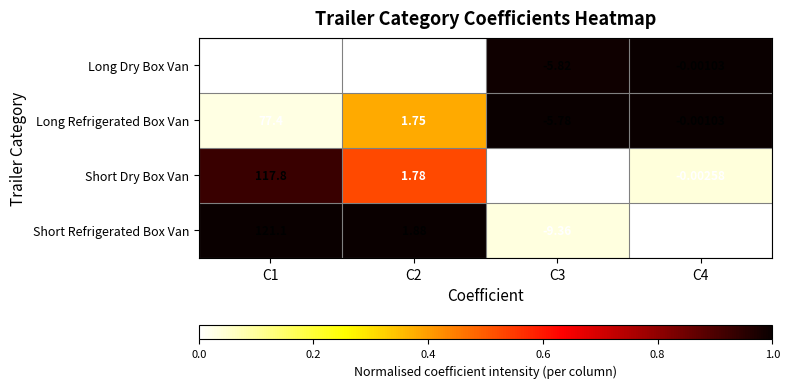

At which category is the sum across all series the highest?

C1